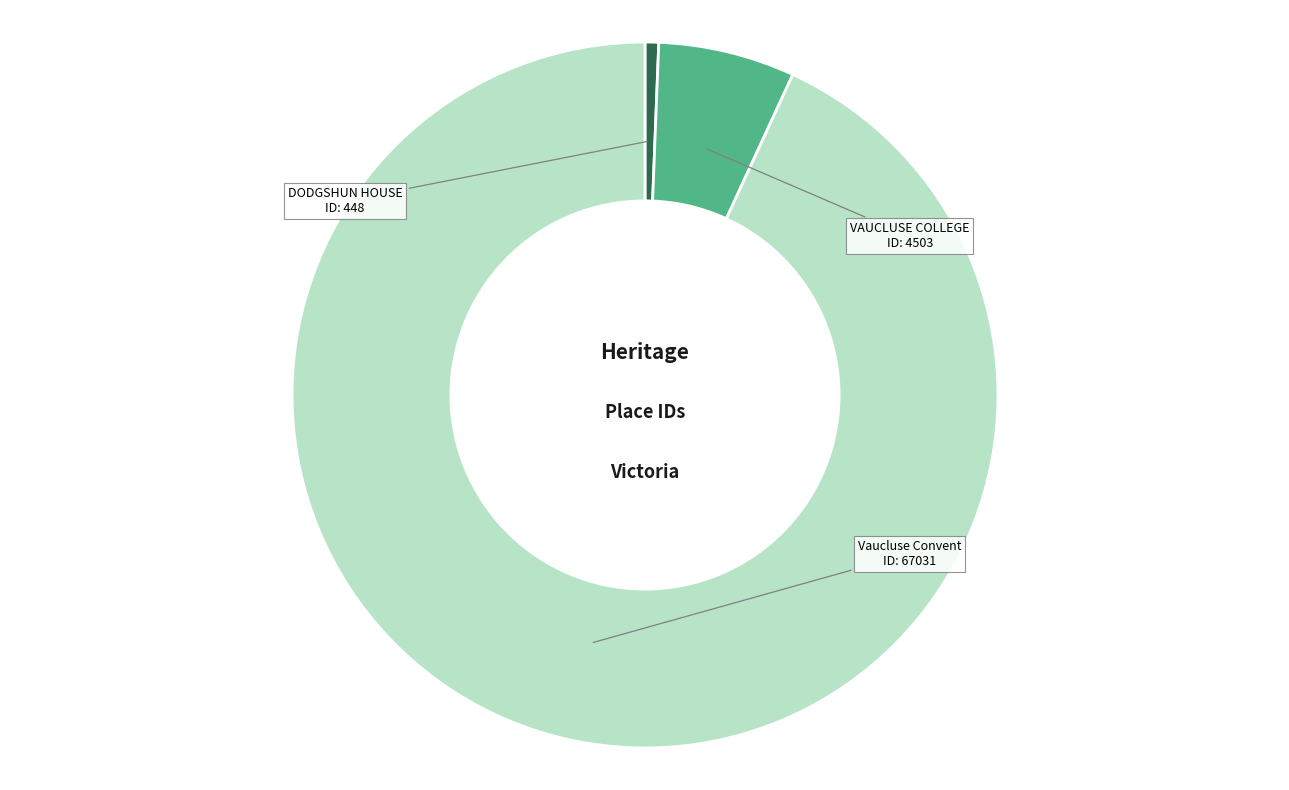

Between Vaucluse Convent and VAUCLUSE COLLEGE, which is larger?

Vaucluse Convent